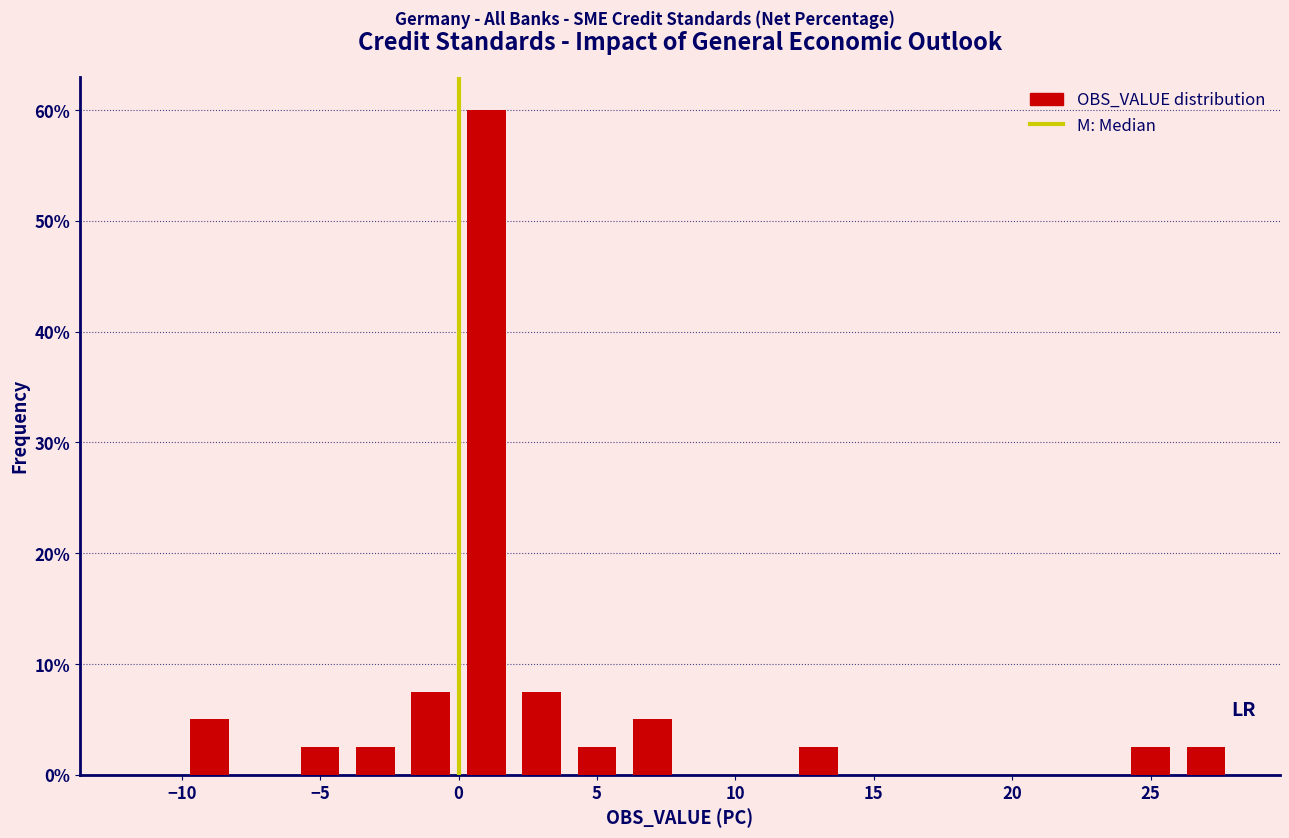

Reading left to right, transcribe this chart: for each bar, give the range it covers on the x-axis and its height. The values are not printed on the chart, so give them approximately, as read against the axis.

-12 to -10: 0
-10 to -8: 5
-8 to -6: 0
-6 to -4: 3
-4 to -2: 3
-2 to 0: 8
0 to 2: 60
2 to 4: 8
4 to 6: 3
6 to 8: 5
8 to 10: 0
10 to 12: 0
12 to 14: 3
14 to 16: 0
16 to 18: 0
18 to 20: 0
20 to 22: 0
22 to 24: 0
24 to 26: 3
26 to 28: 3